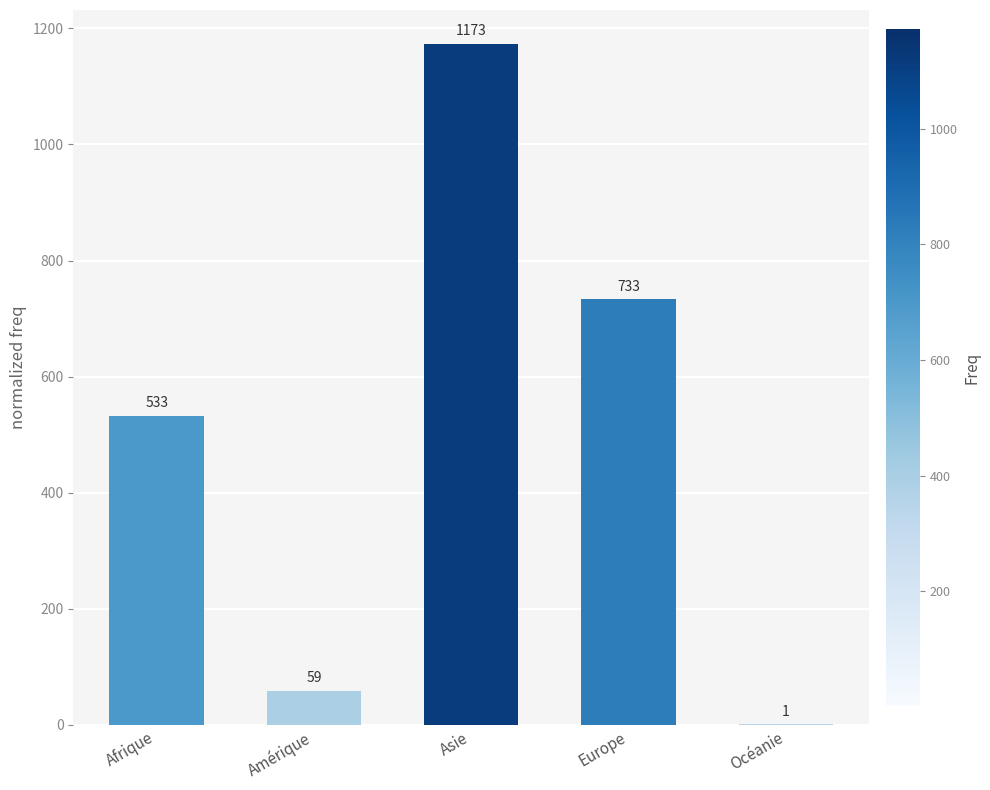

What is the sum of all values?

2499